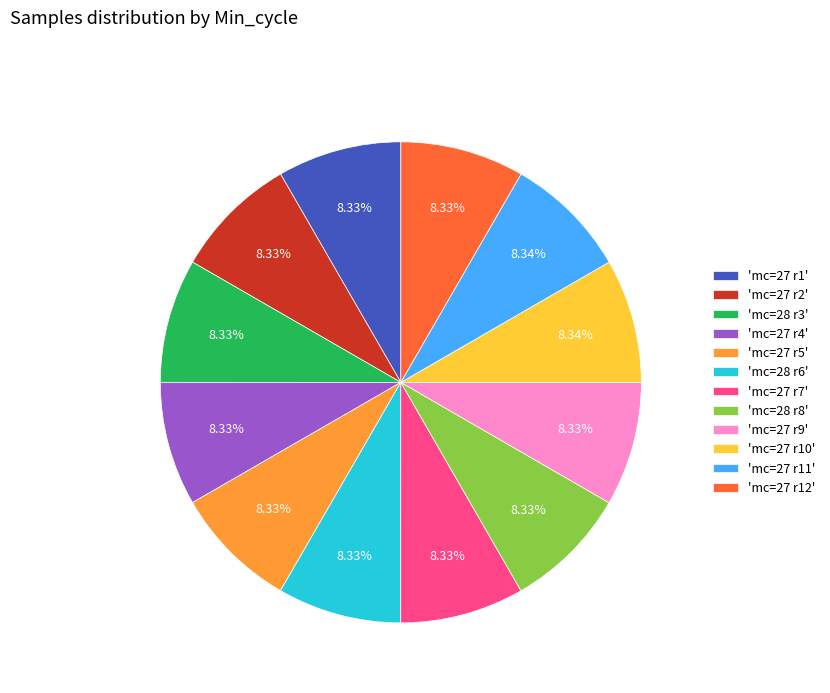

Is the sum of 'mc=27 r1' and 'mc=27 r11' greater than half?

No